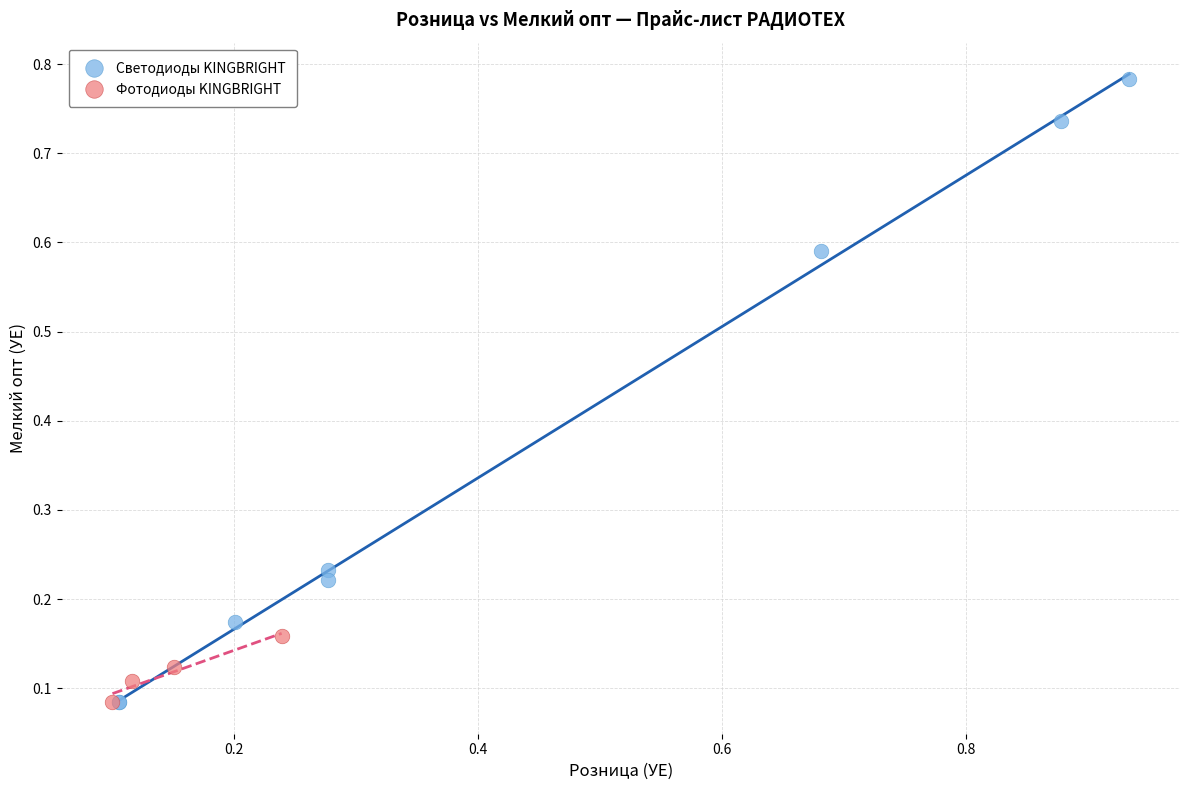

Which series contains the highest Y value?

Светодиоды KINGBRIGHT